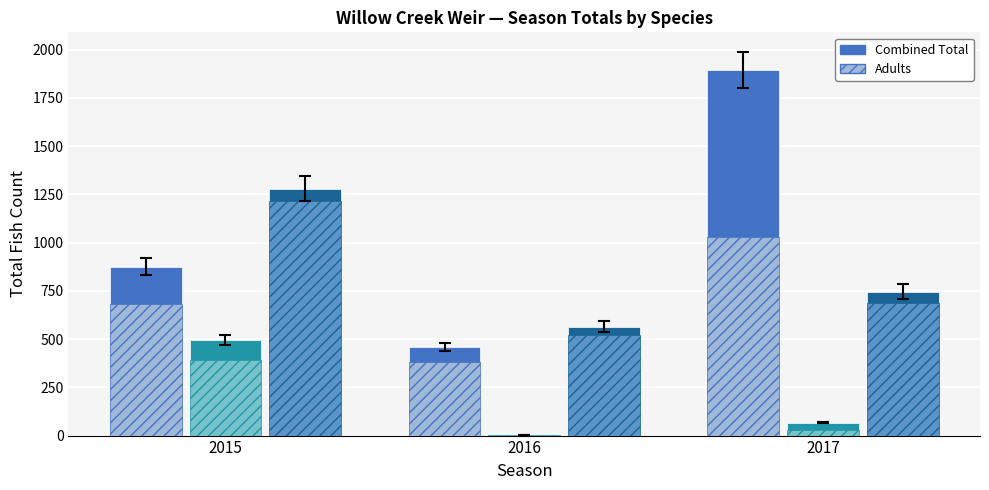

What is the total value across all series at 2015?

4942